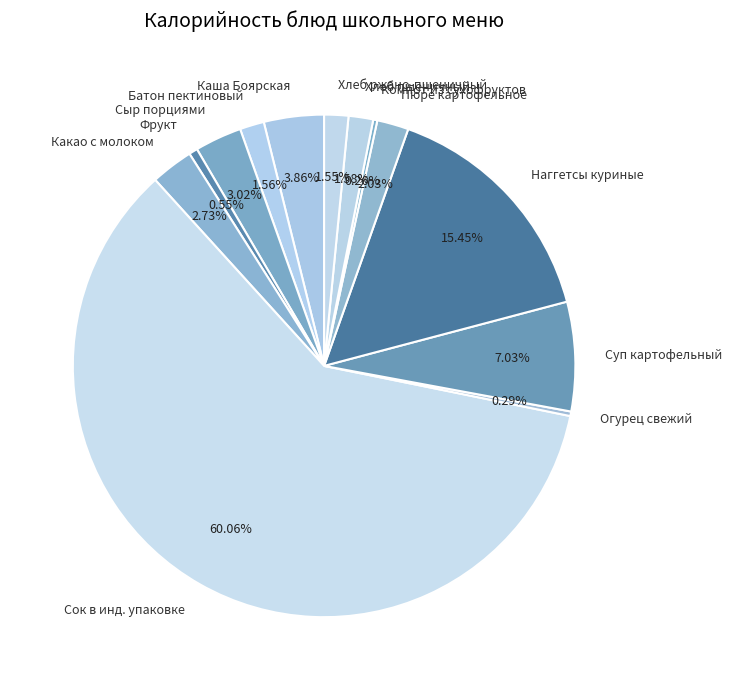

What is the largest slice in the pie chart?

Сок в инд. упаковке